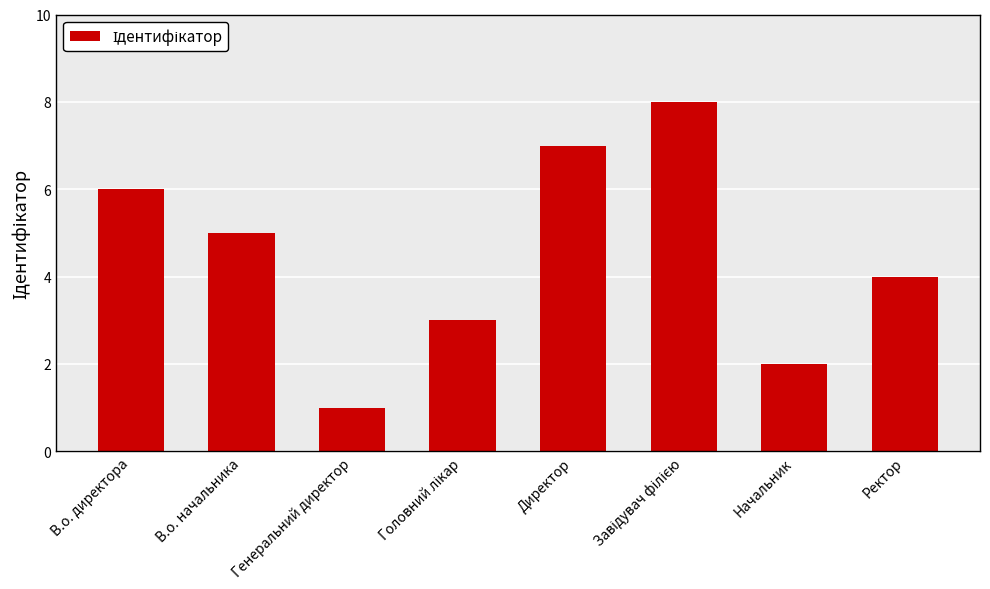

What position from the right is В.о. начальника?

7